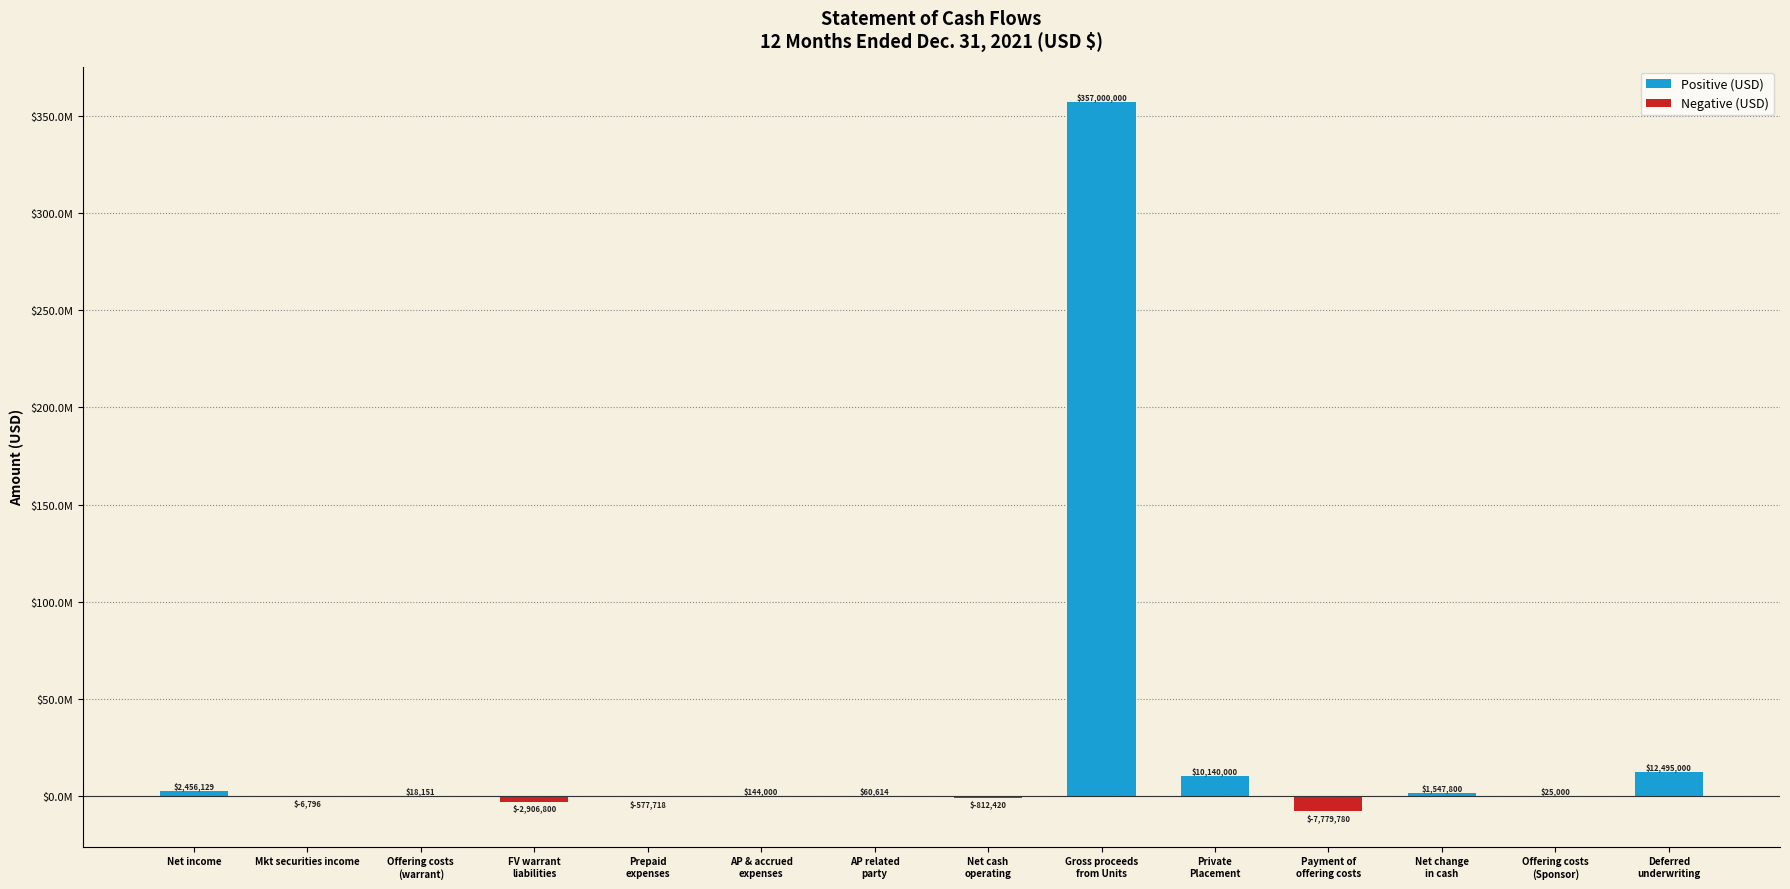

Which has a higher value, Mkt securities income or Gross proceeds
from Units?

Gross proceeds
from Units